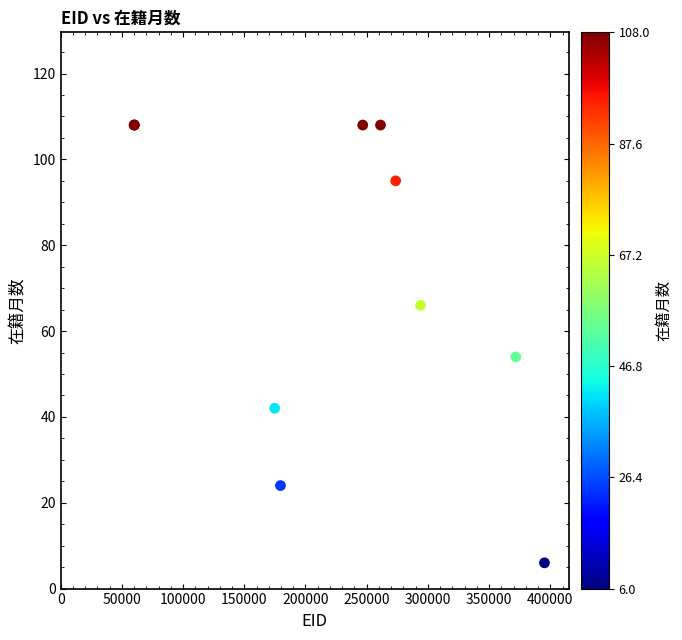

What Y value in the scatter plot is closest to 57?

54